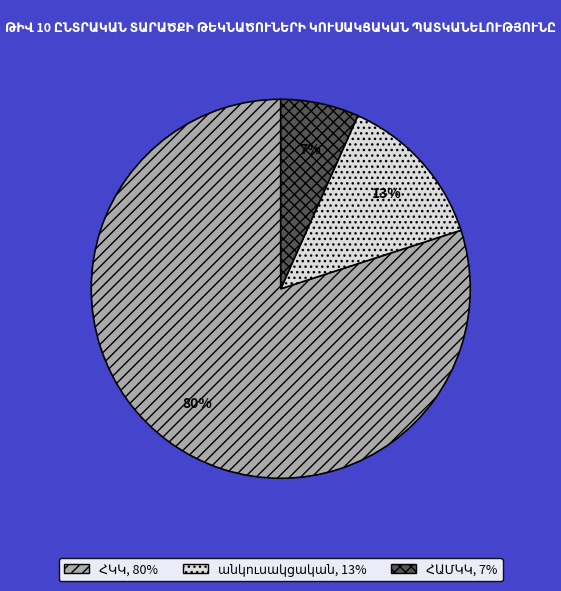

Is there a majority slice in this chart?

Yes